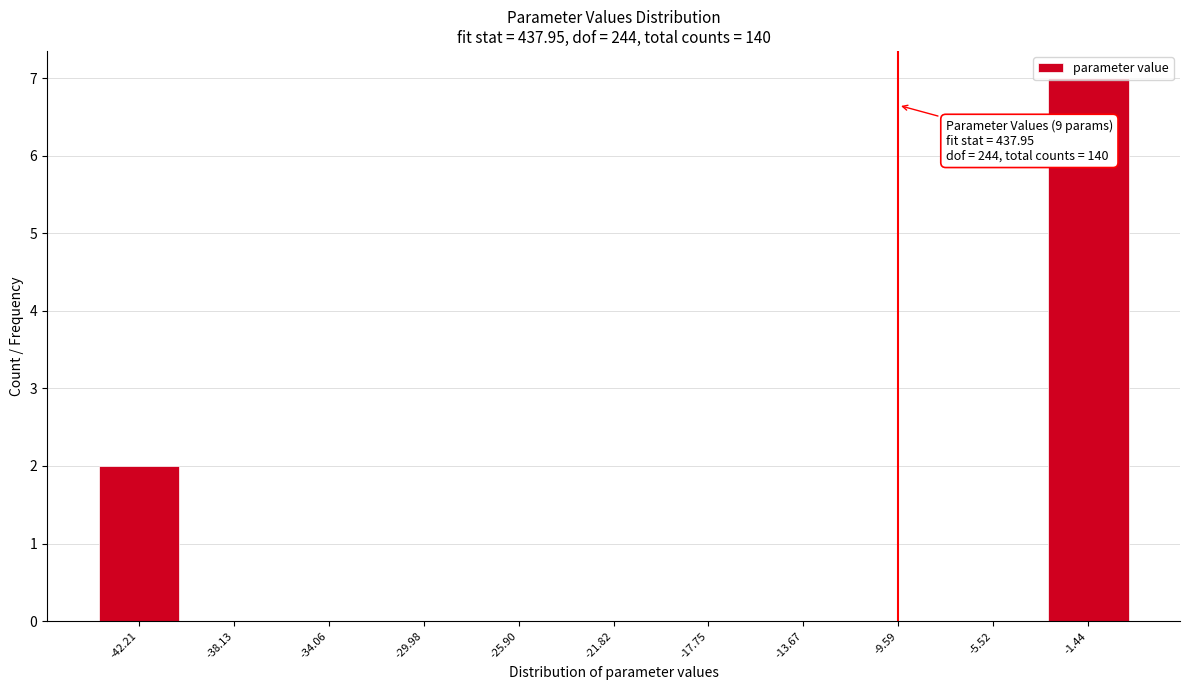

What is the sum of all values?

9